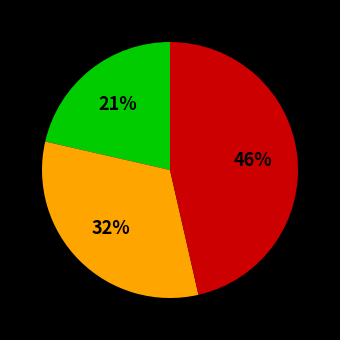

To the nearest percent, what is the difference between the largest and smallest slice percentages?

25%